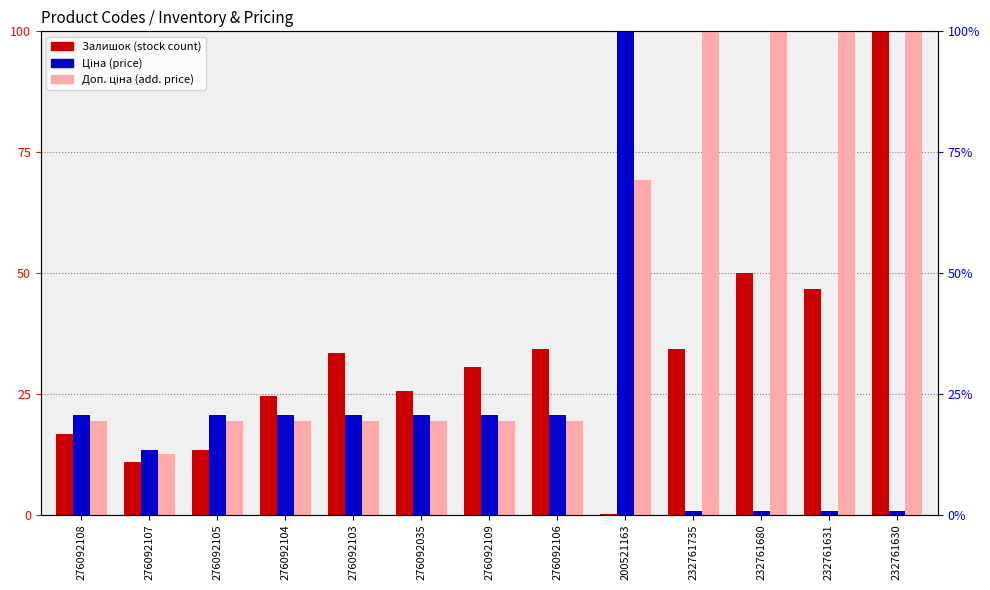

Is it true that Залишок equals 65.4 at 232761631?

False